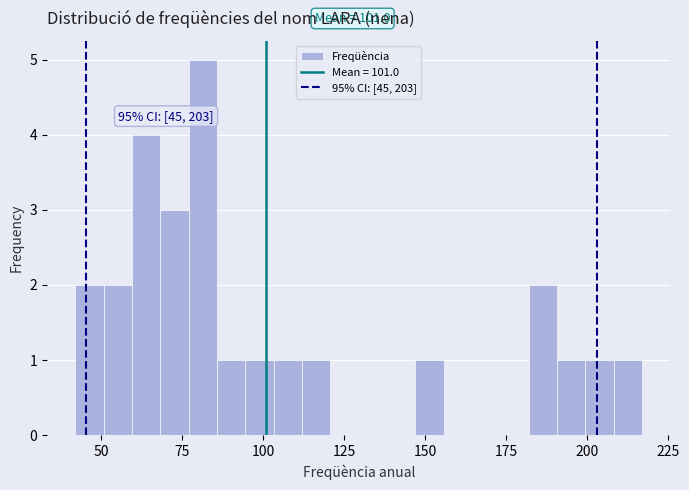

Around what value on the x-axis is the tallest bar? Give the approximate position of its centre, as read against the axis.

80